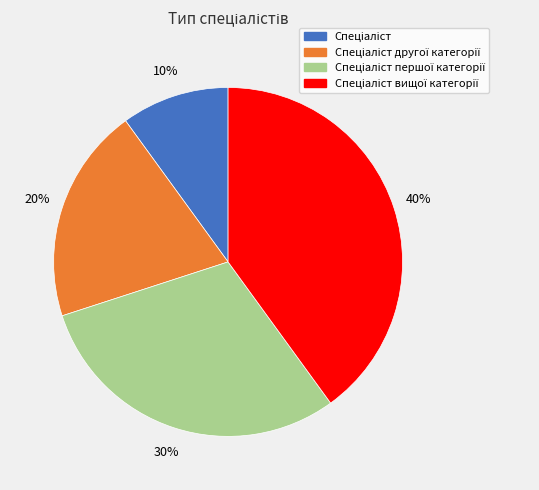

To the nearest percent, what is the average slice percentage?

25%